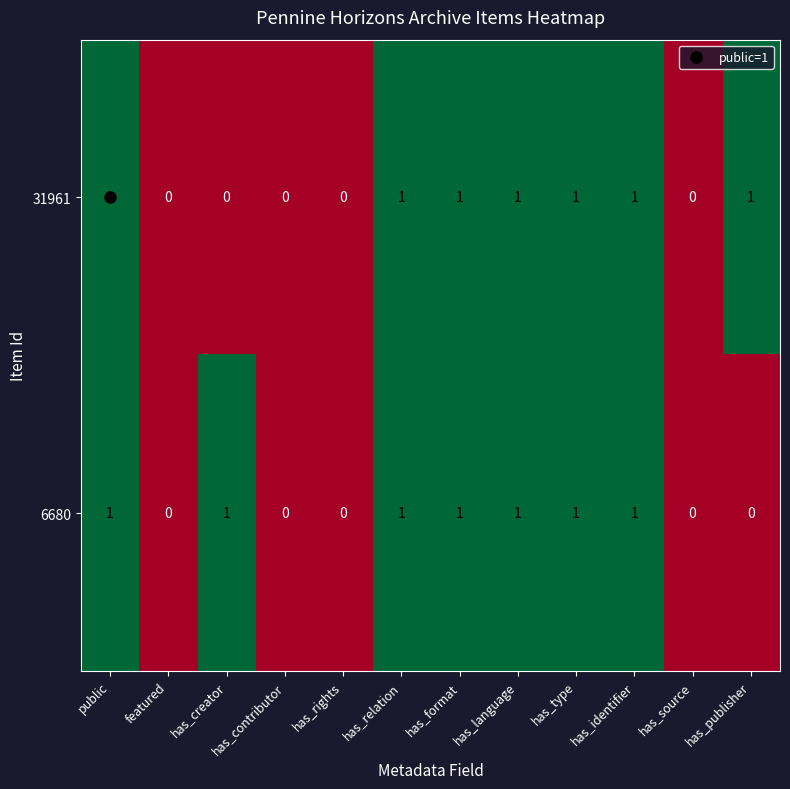

Is the value of 6680 at has_language greater than the value of 31961 at has_source?

Yes